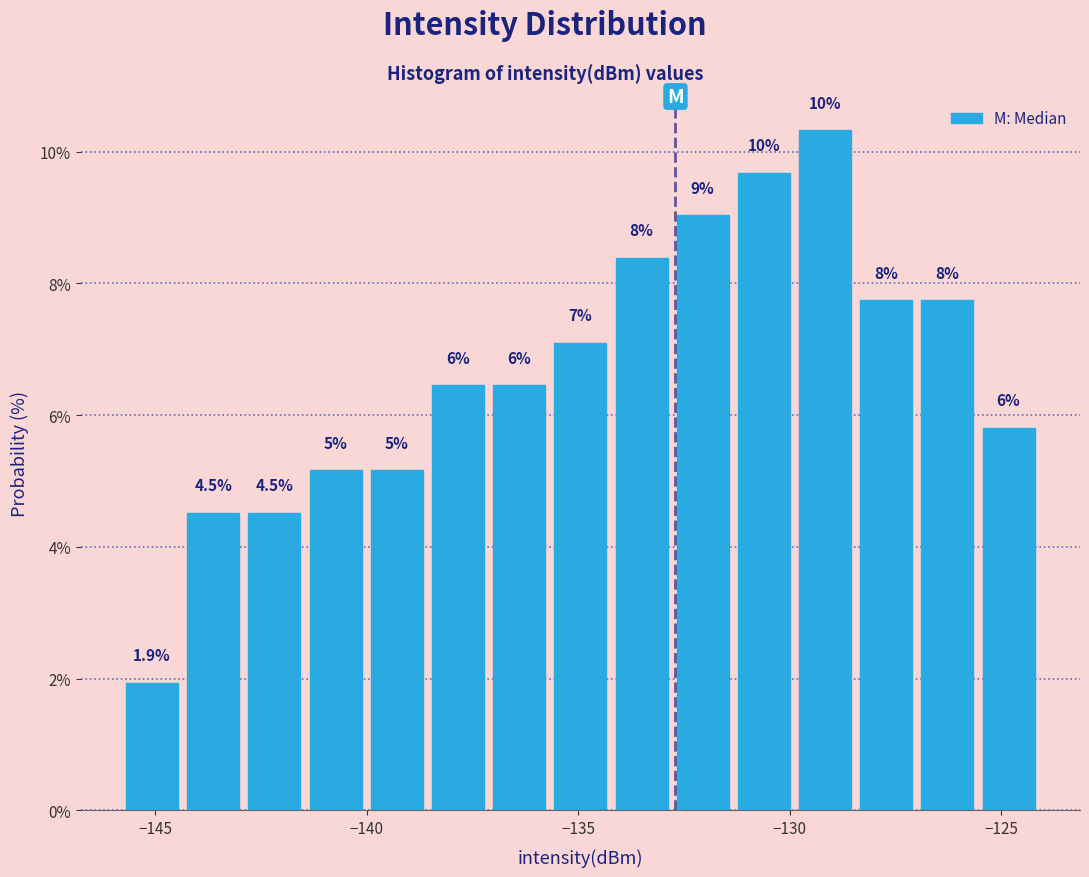

Around what value on the x-axis is the tallest bar? Give the approximate position of its centre, as read against the axis.

-129.0